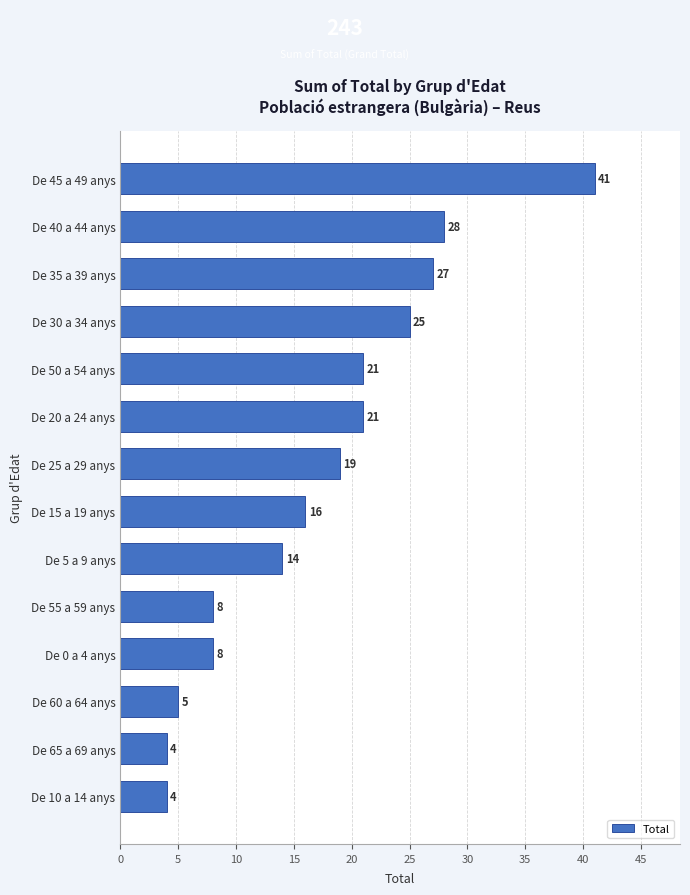

What is the greatest value displayed?

41